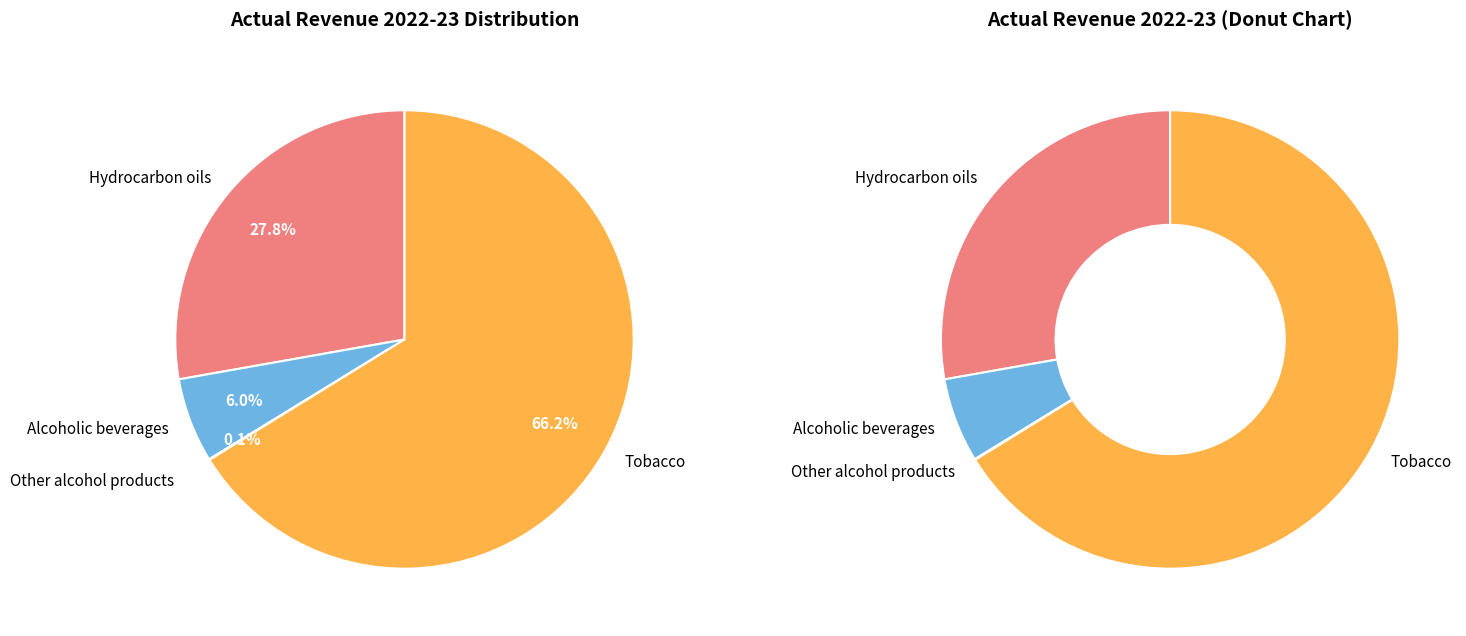

What is the ratio of the value at Tobacco to the value at Hydrocarbon oils?

2.4